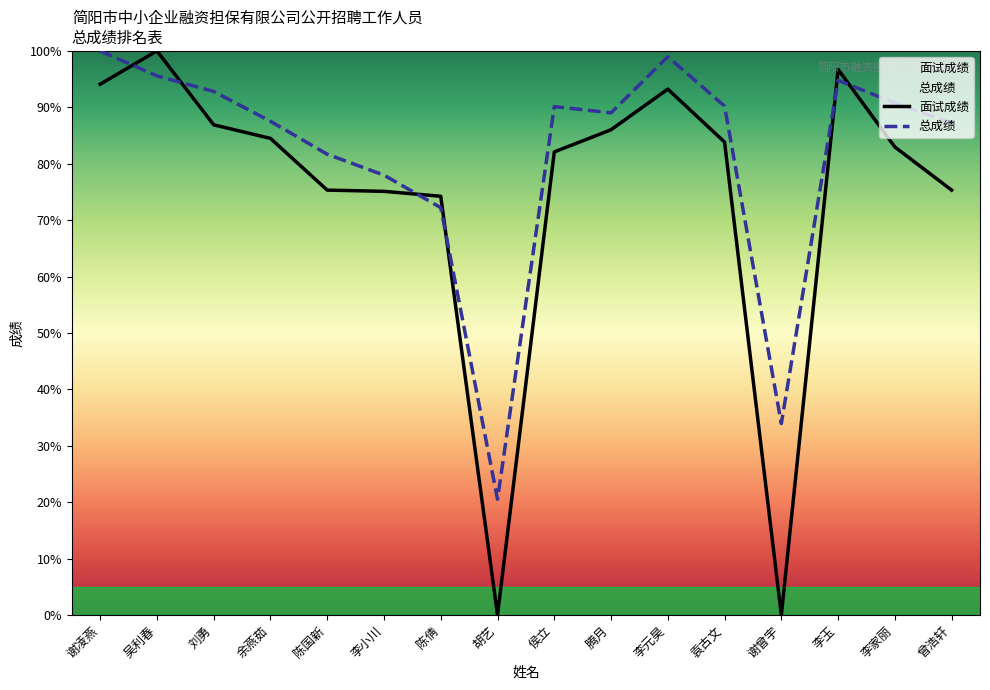

What is the difference between the 面试成绩 values at 侯立 and 袁古文?

1.7